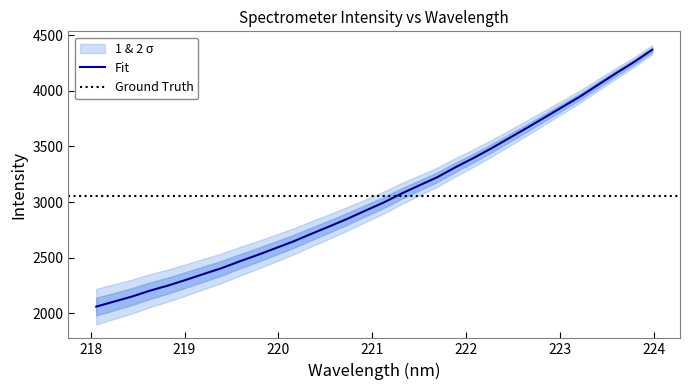

True or false: there are more than 1 points higher than both neighbors.

False